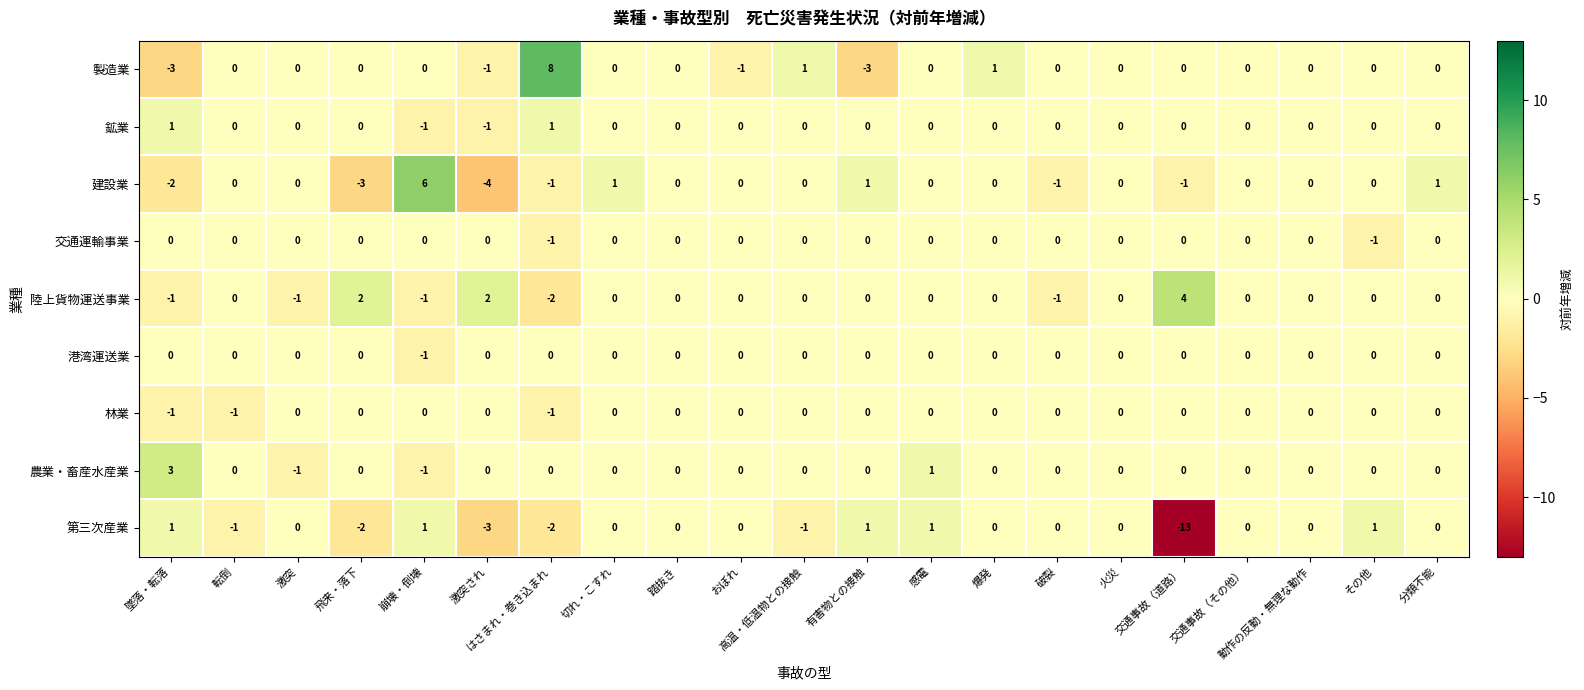

Count the number of categories in the chart.

21